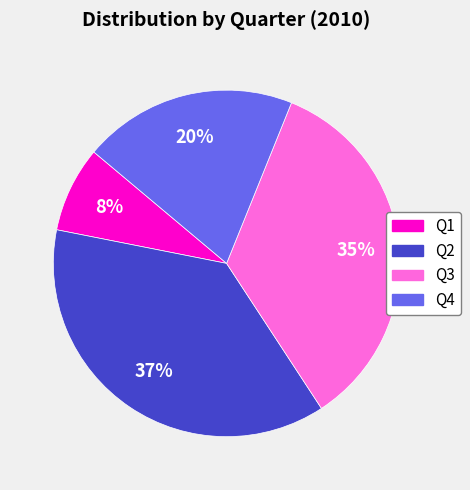

How many segments does this pie chart have?

4